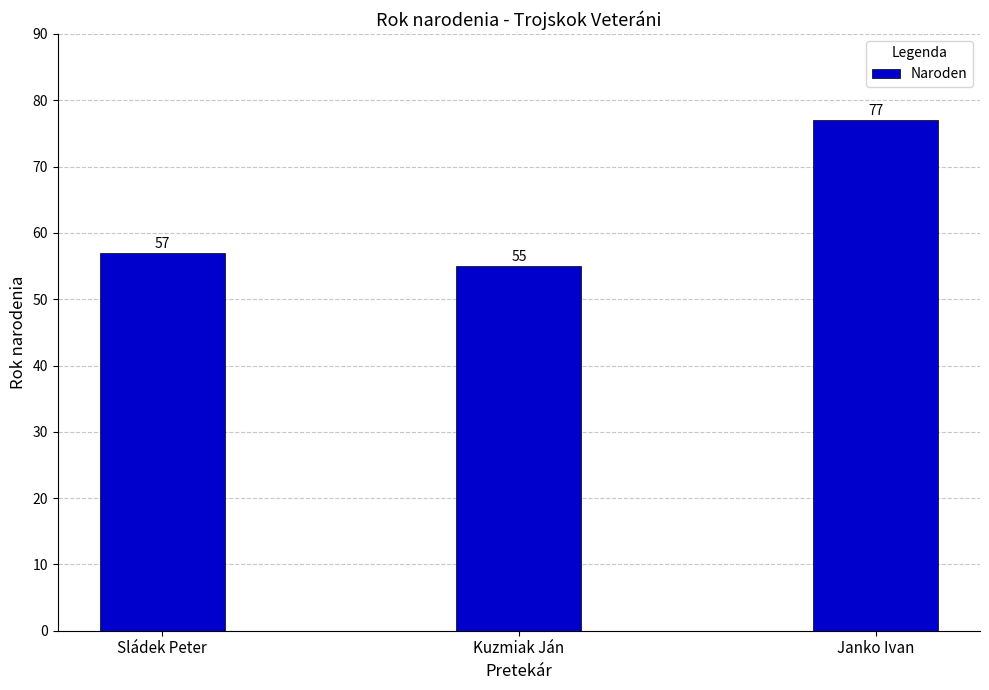

Reading right to left, what are all the values shown in this chart?

77	55	57